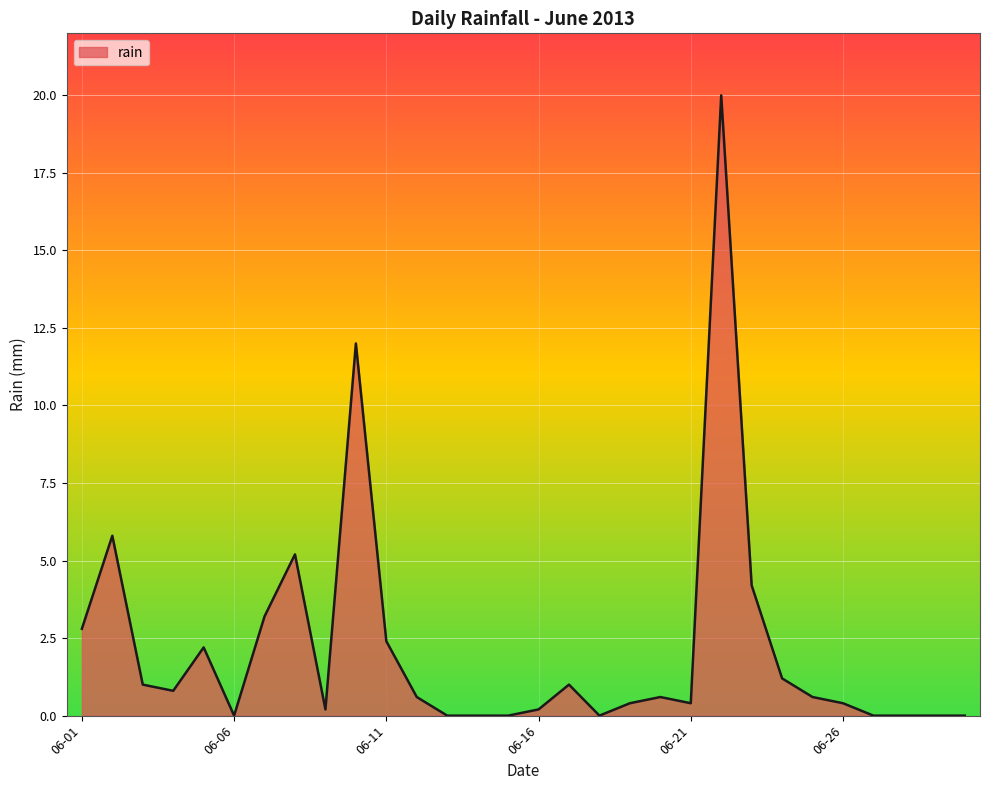

What is the greatest value displayed?

20.0